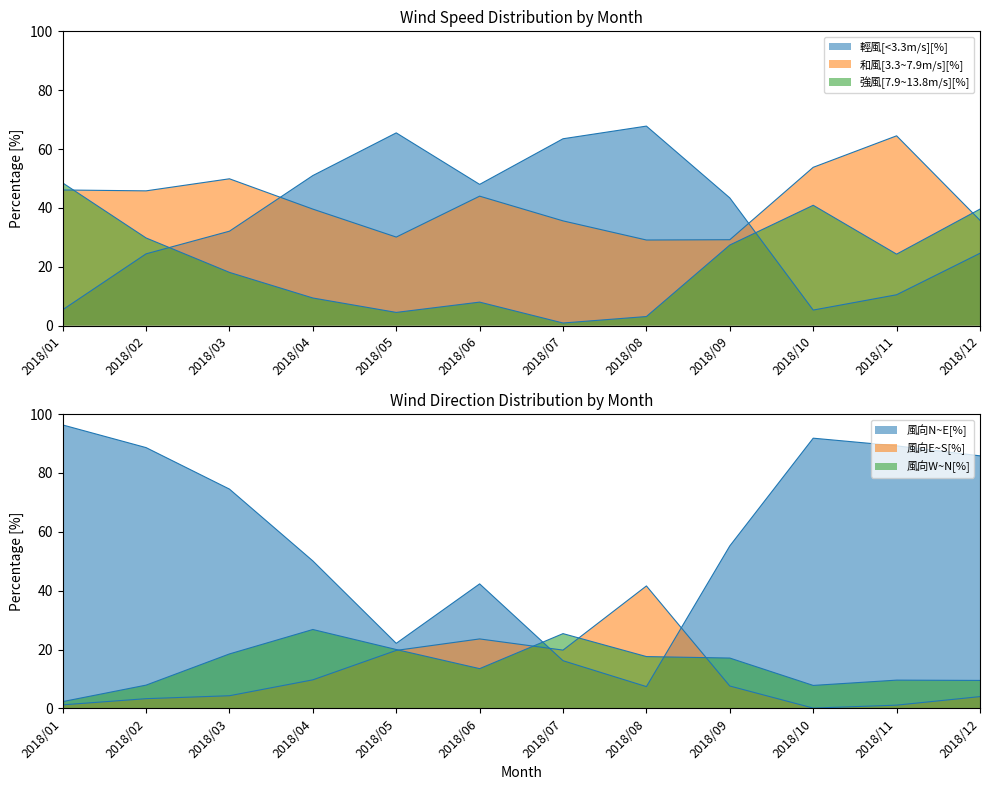

List the series in order of their peak value, highest first.

風向N~E[%], 輕風[<3.3m/s][%], 和風[3.3~7.9m/s][%], 強風[7.9~13.8m/s][%], 風向E~S[%], 風向W~N[%]